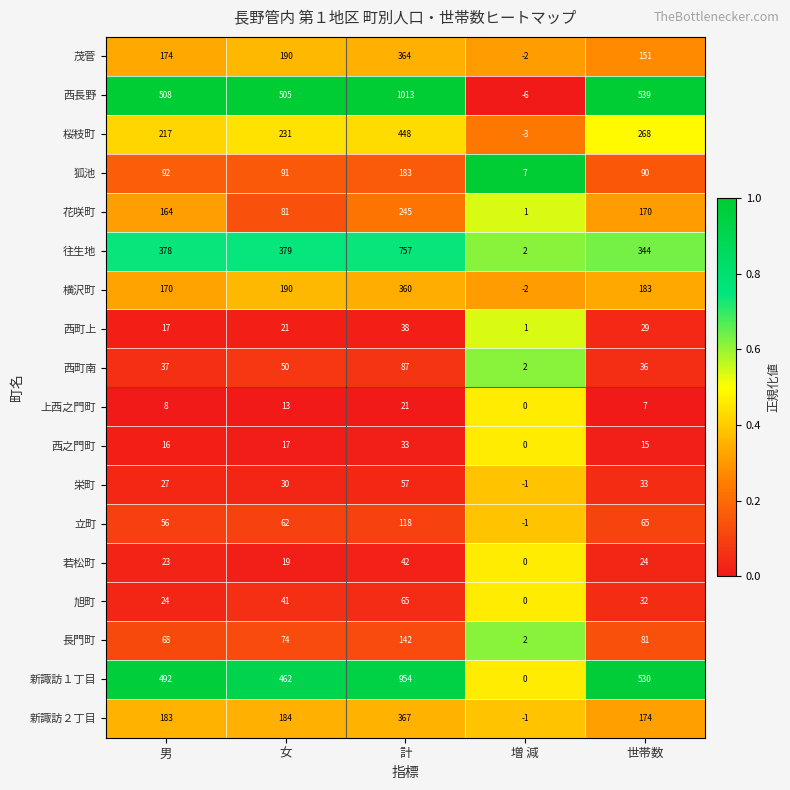

Is it true that 茂菅 equals 151 at 世帯数?

True